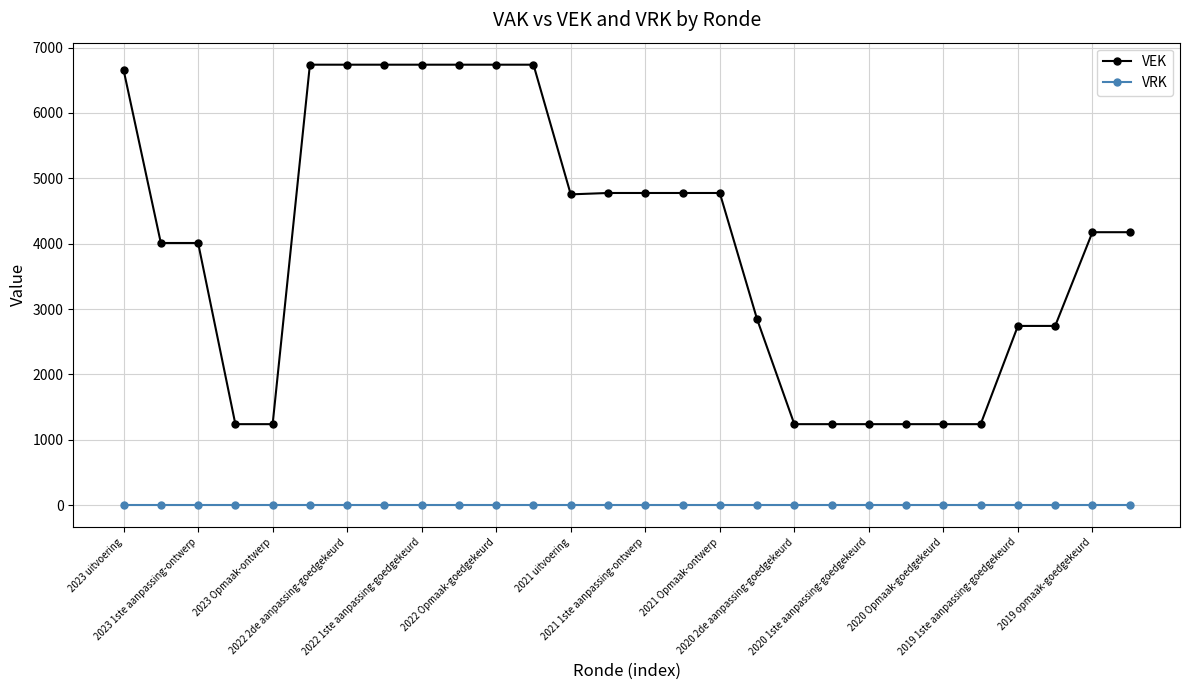

Which series has the largest range (max minus min)?

VEK